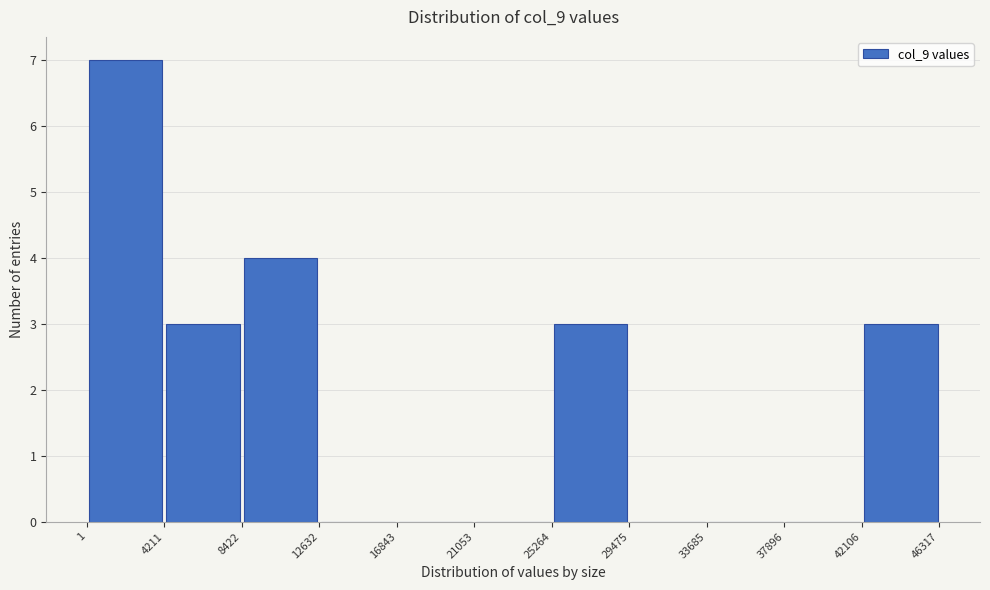

Reading left to right, list every bar in this chart as the range it spans on the x-axis followed by its height. The values are not printed on the chart, so give them approximately, as read against the axis.

1 to 4211: 7
4211 to 8422: 3
8422 to 12632: 4
12632 to 16843: 0
16843 to 21053: 0
21053 to 25264: 0
25264 to 29475: 3
29475 to 33685: 0
33685 to 37896: 0
37896 to 42106: 0
42106 to 46317: 3